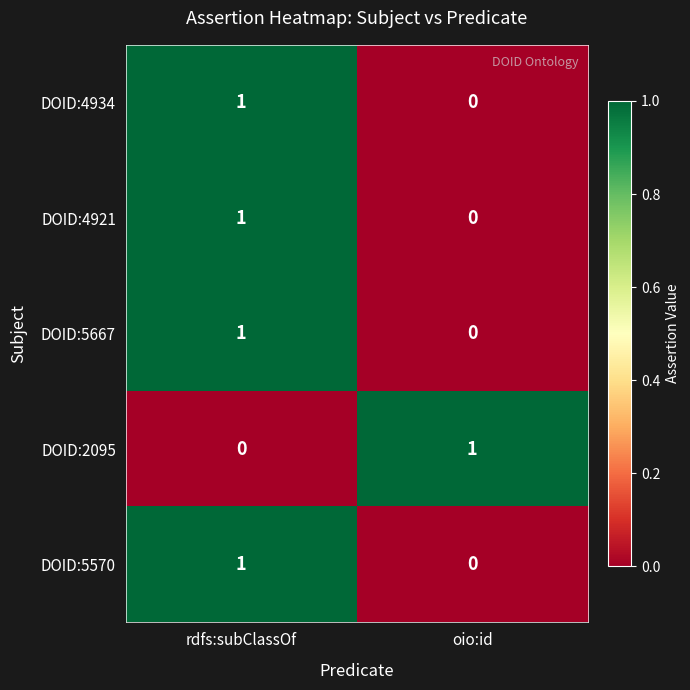

How many categories are shown in the chart?

2